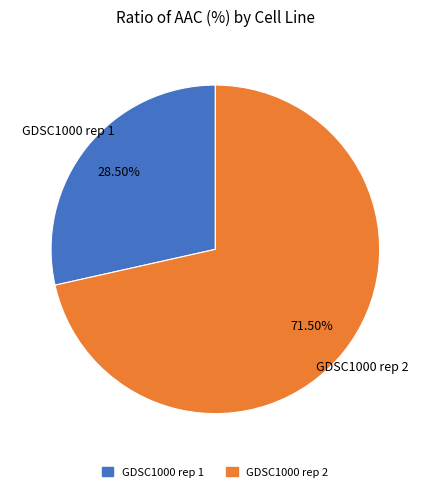

Is it true that GDSC1000 rep 1 is 16% of the pie?

False